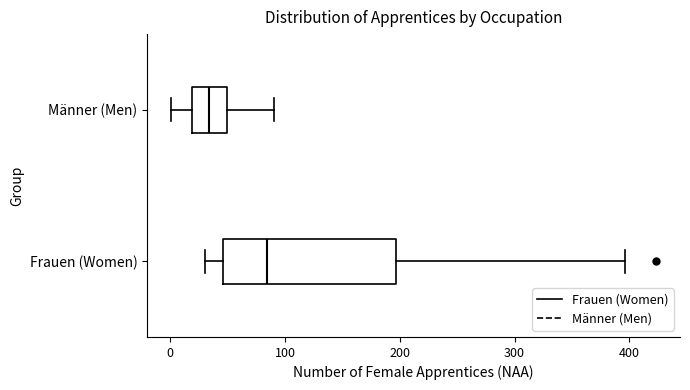

Reading bottom to top, read every box against the x-axis: the position of its median line, the range the box covers, and the ends of its whiskers. The values are not printed on the chart, so give them approximately, as read against the axis.

Frauen (Women): median 80, box 50 to 200, whiskers 30 to 400
Männer (Men): median 30, box 20 to 50, whiskers 0 to 90